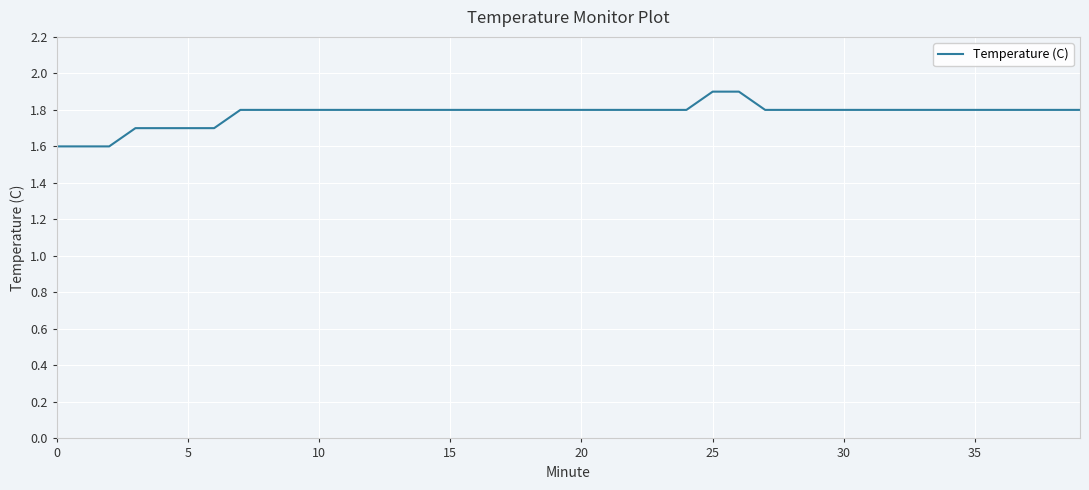

What is the difference between the maximum and minimum values?

0.3